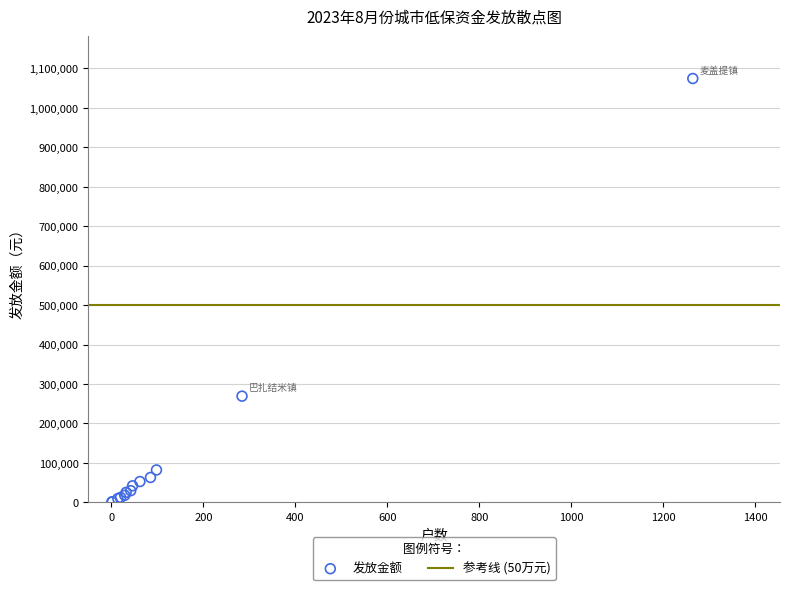

What Y value in the scatter plot is closest to 537839?

269226